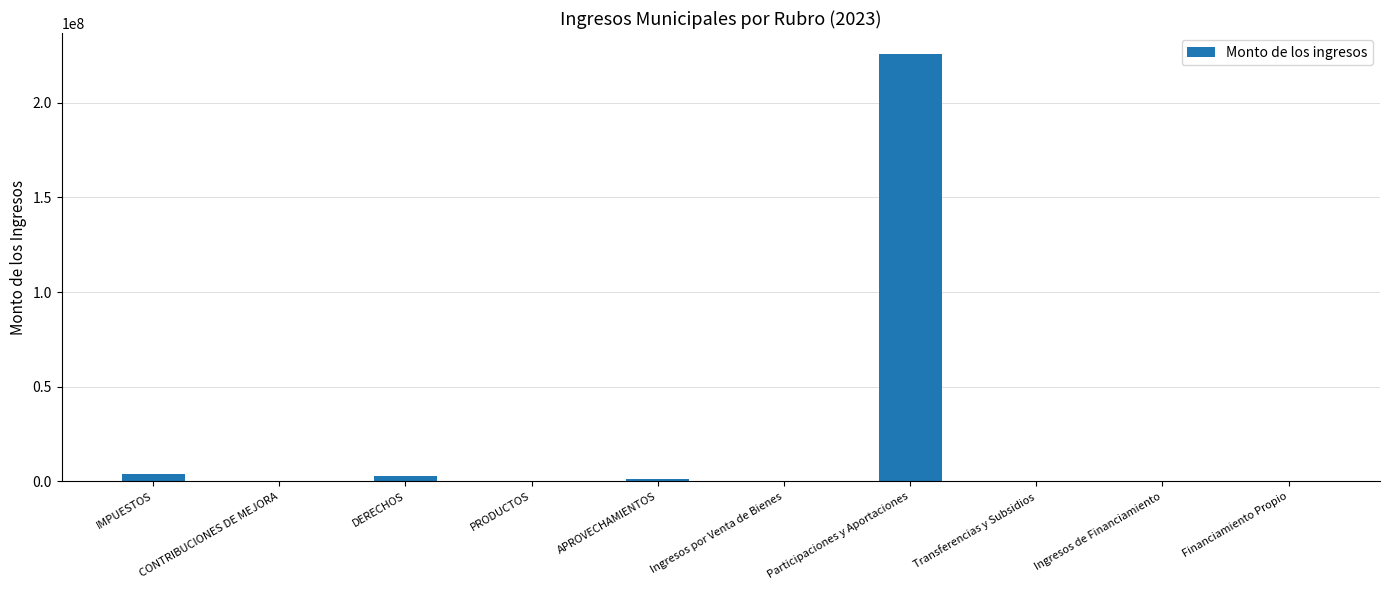

What is the average value?

23337638